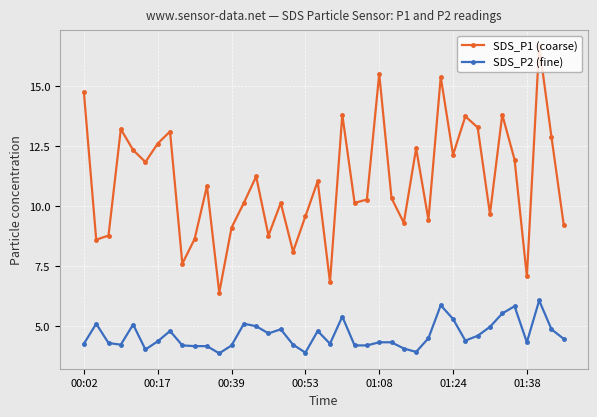

True or false: SDS_P1 (coarse) and SDS_P2 (fine) intersect in this chart.

False